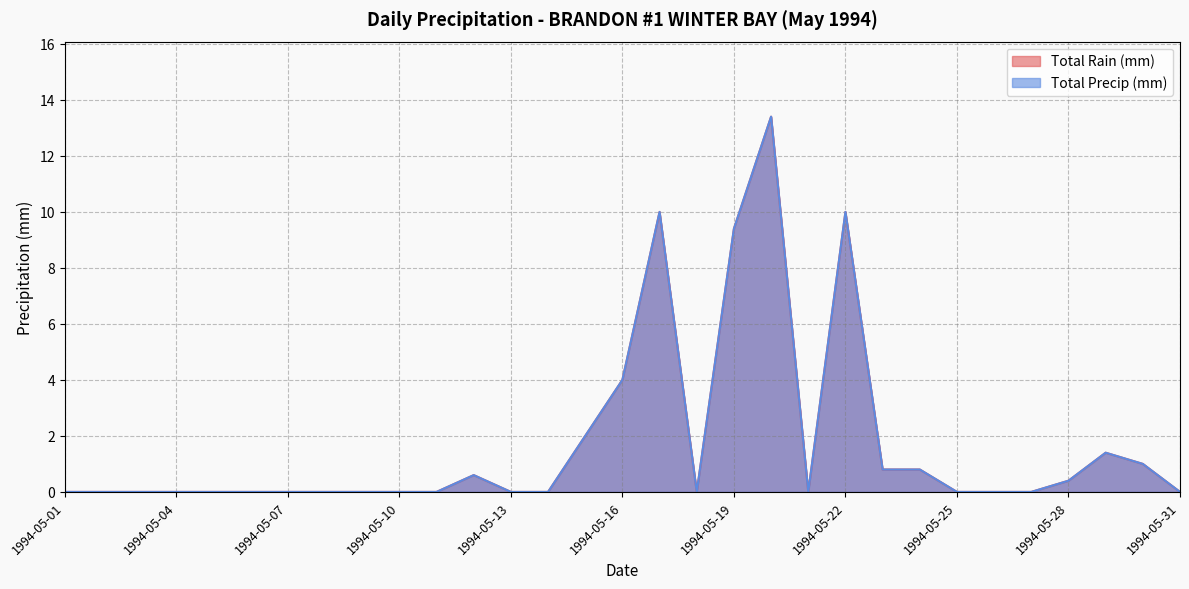

What is the sum of the Total Rain (mm) values at 1994-05-22 and 1994-05-28?

10.4